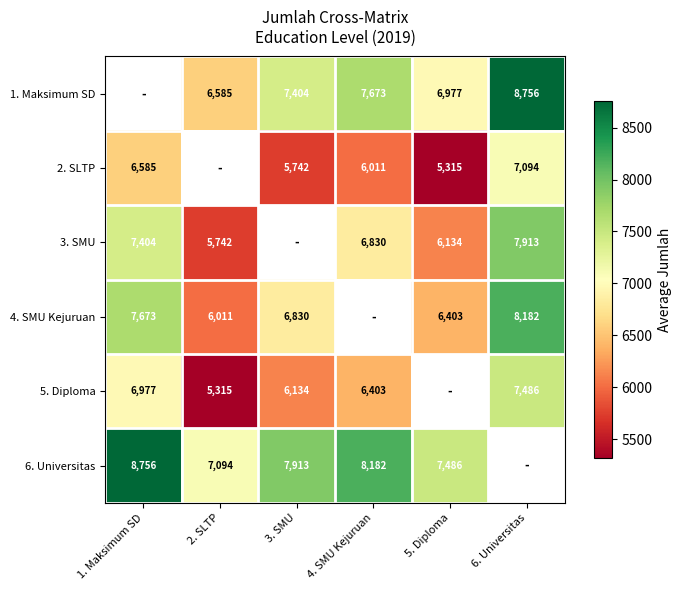

How many values in 4. SMU Kejuruan are above zero?

5